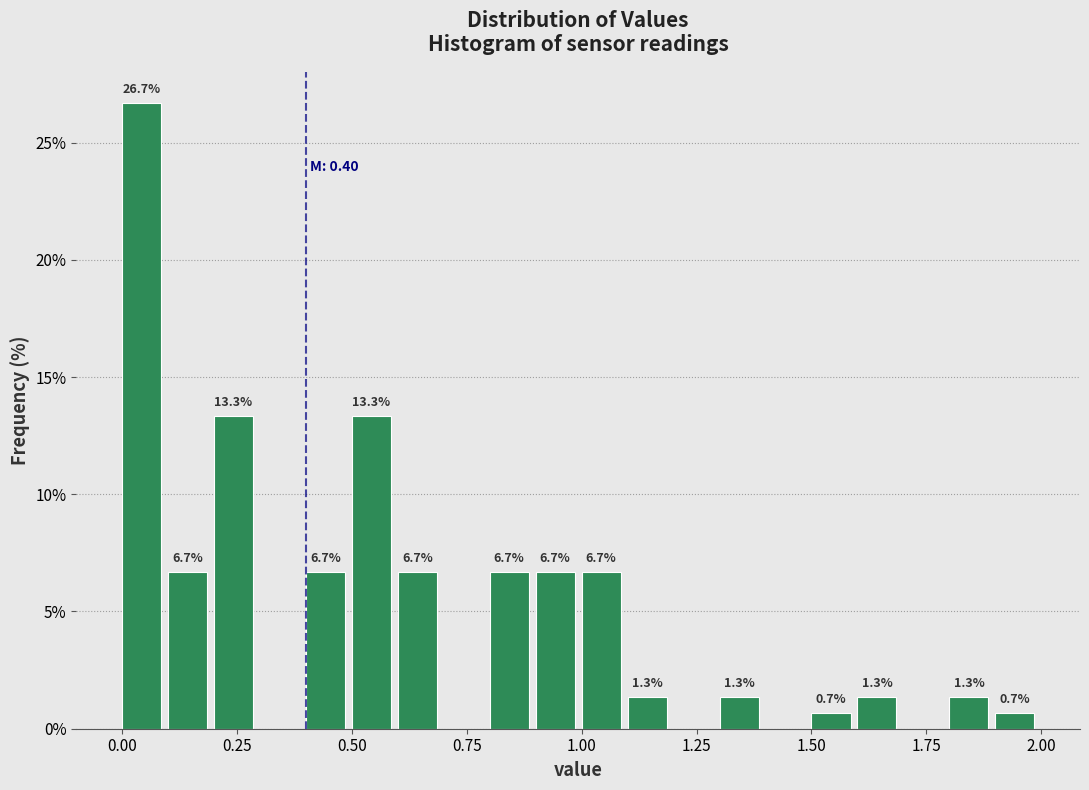

Around what value on the x-axis is the tallest bar? Give the approximate position of its centre, as read against the axis.

0.05